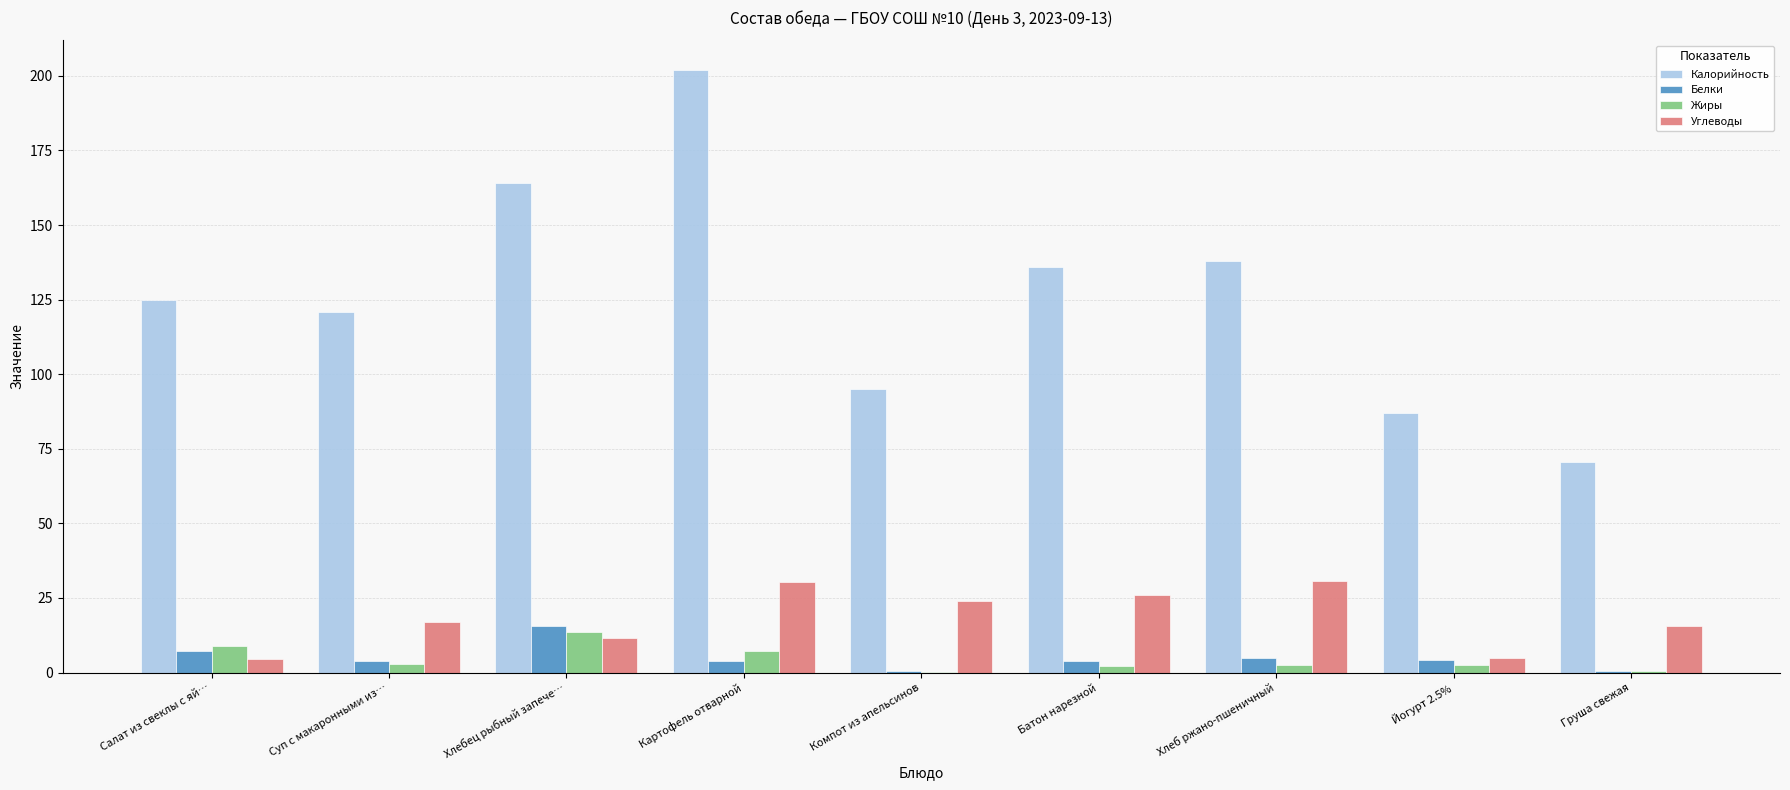

What is the sum of all Калорийность values?

1138.7